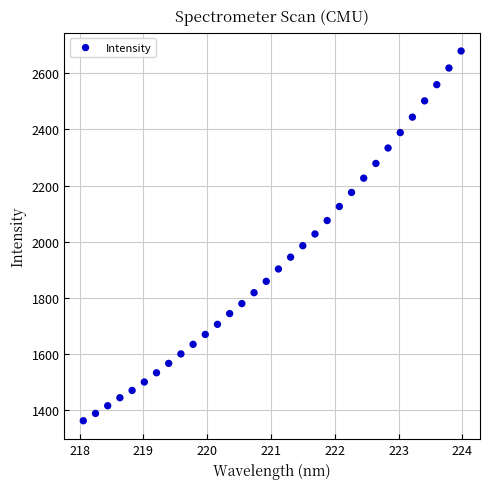

What is the range of X values (max minus min)?

5.9